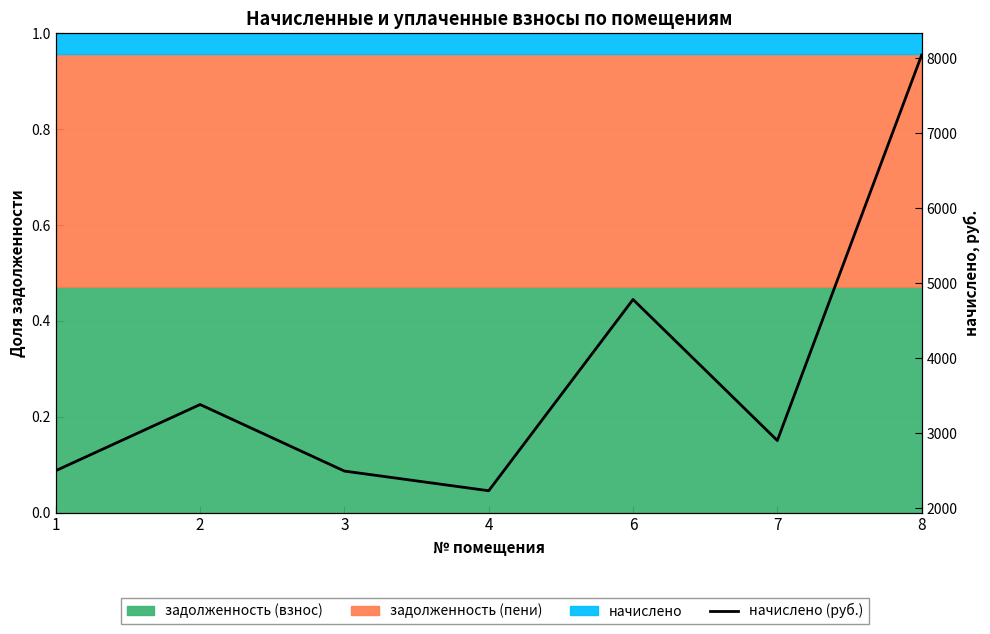

Read the value at 3.

2494.3